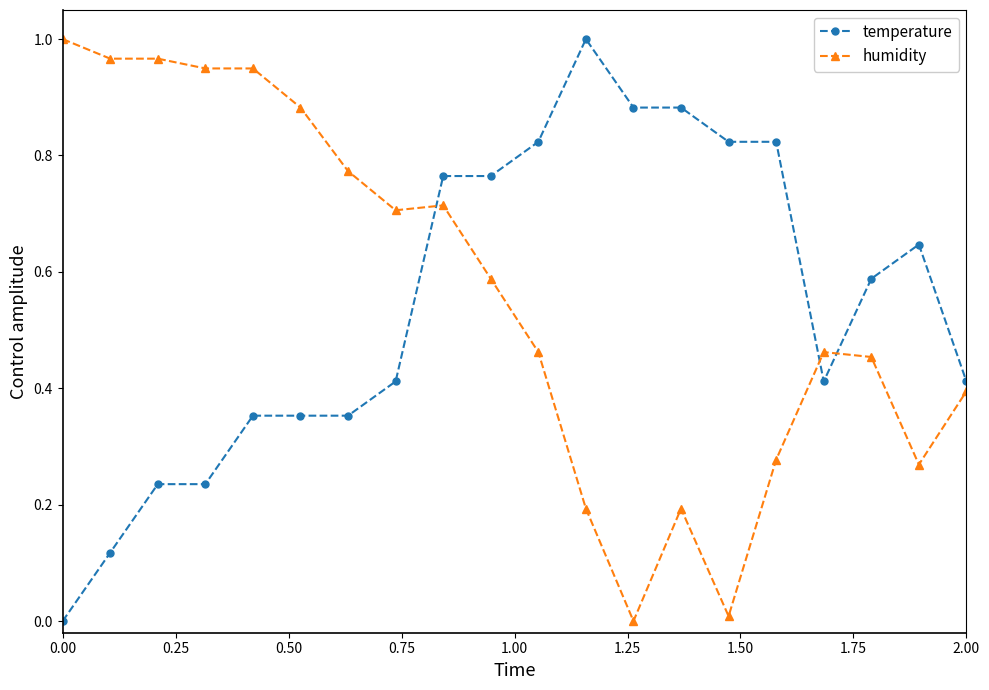

Does the chart have visible grid lines?

No